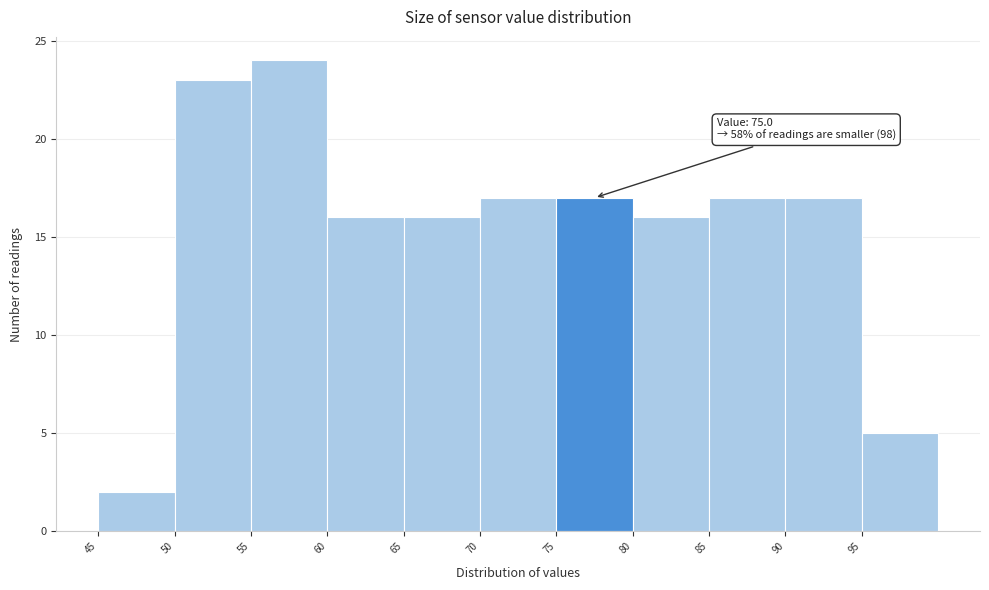

Which range on the x-axis has the tallest bar?

55 to 60